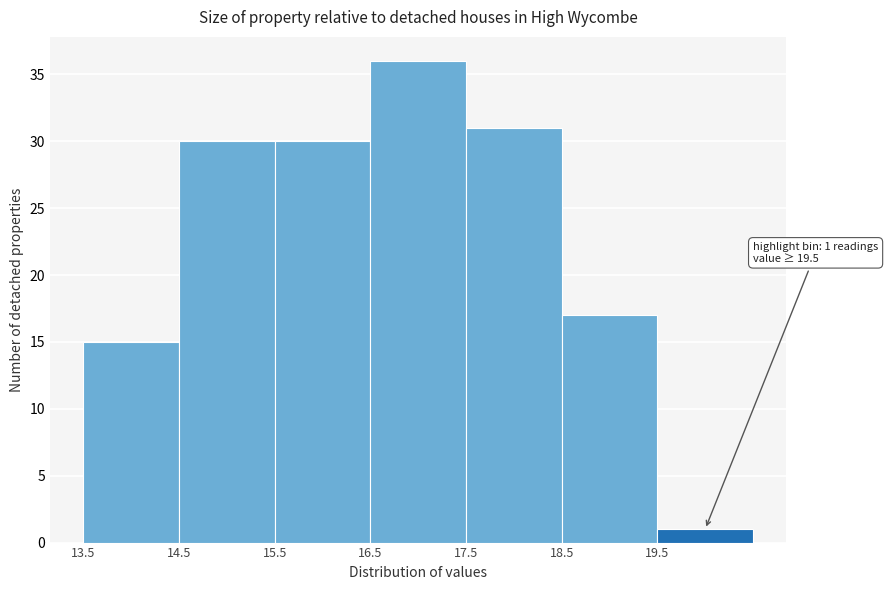

Which range on the x-axis has the tallest bar?

16.5 to 17.5